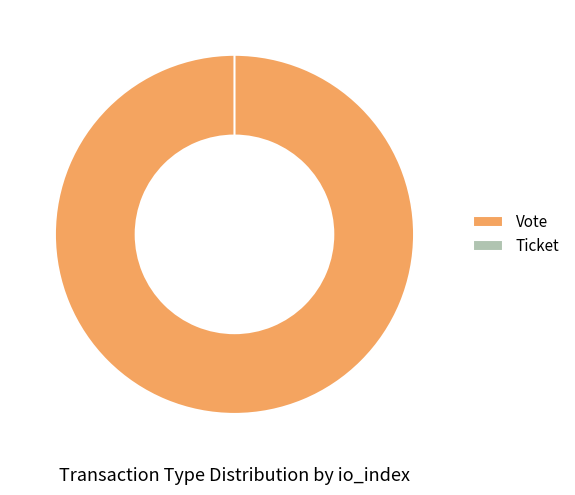

True or false: Vote accounts for 99% of the total.

False